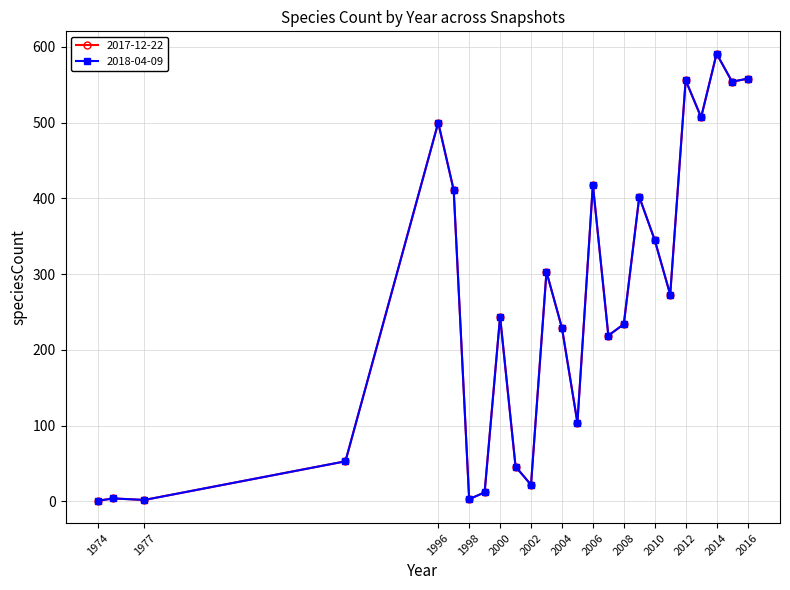

True or false: 2018-04-09 and 2017-12-22 cross at least once.

False